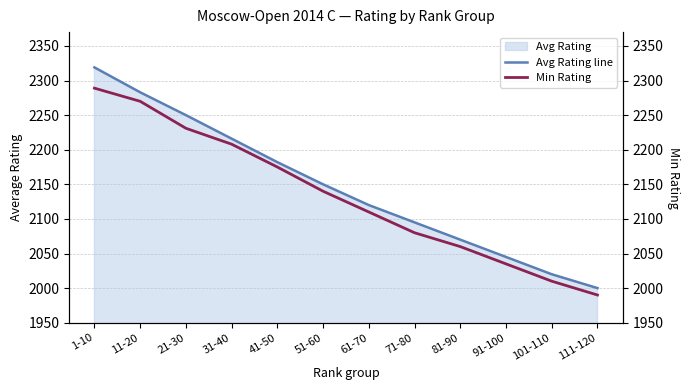

The Avg Rating line series shows 2120 at 61-70. True or false?

True